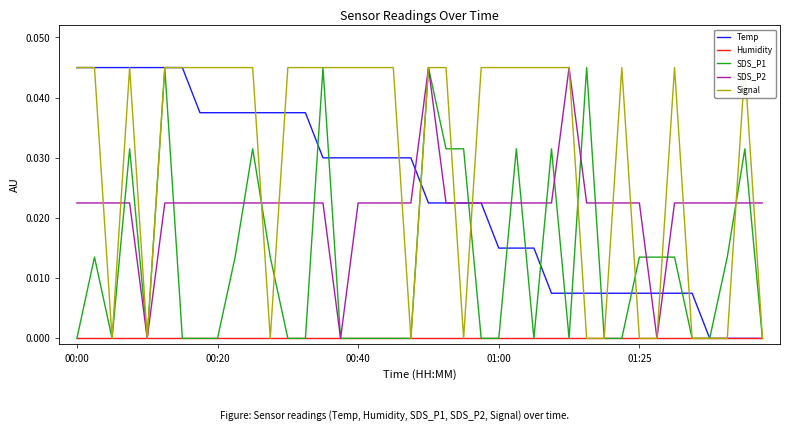

In SDS_P2, how many points are lower than both neighbors (excluding endpoints)?

3